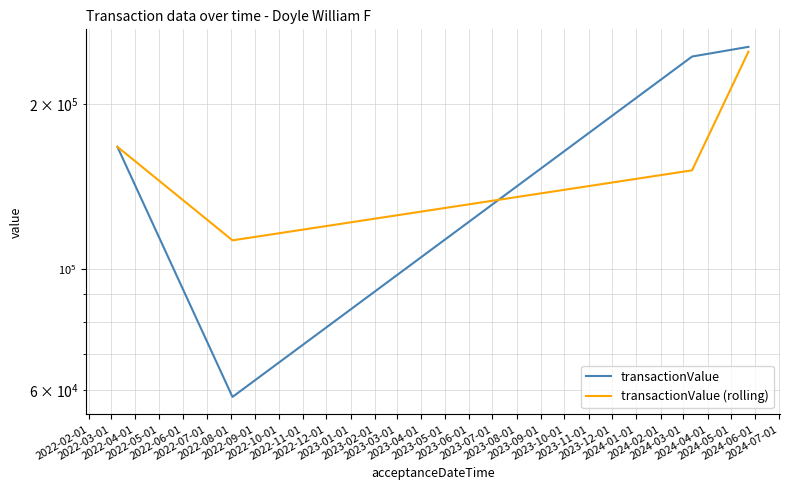

In transactionValue (rolling), how many points are lower than both neighbors (excluding endpoints)?

1